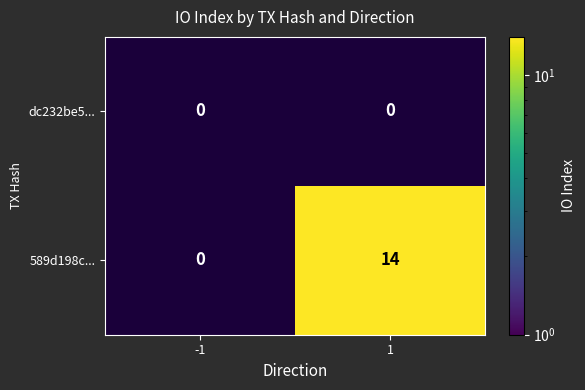

Which series has the largest total across all categories?

589d198c...